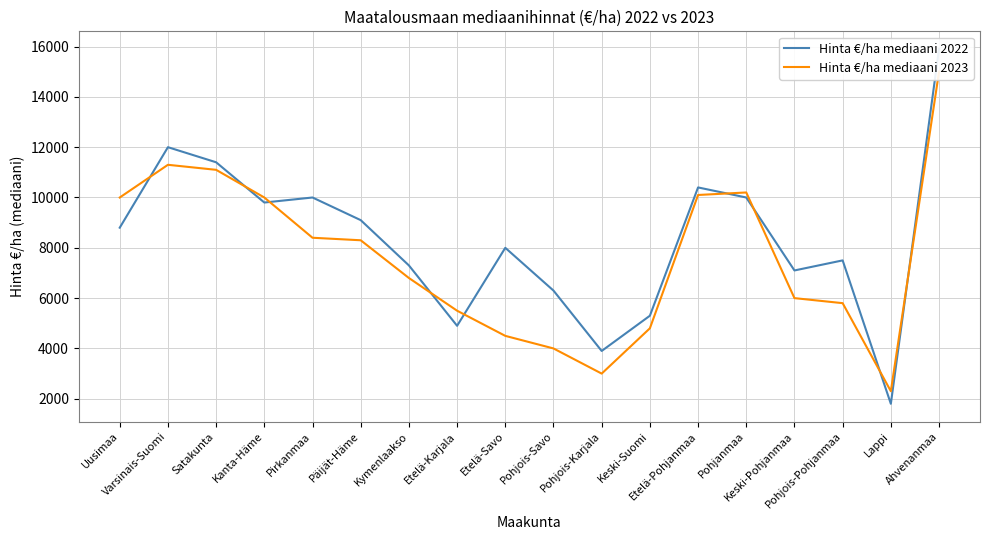

How many categories are shown in the chart?

18